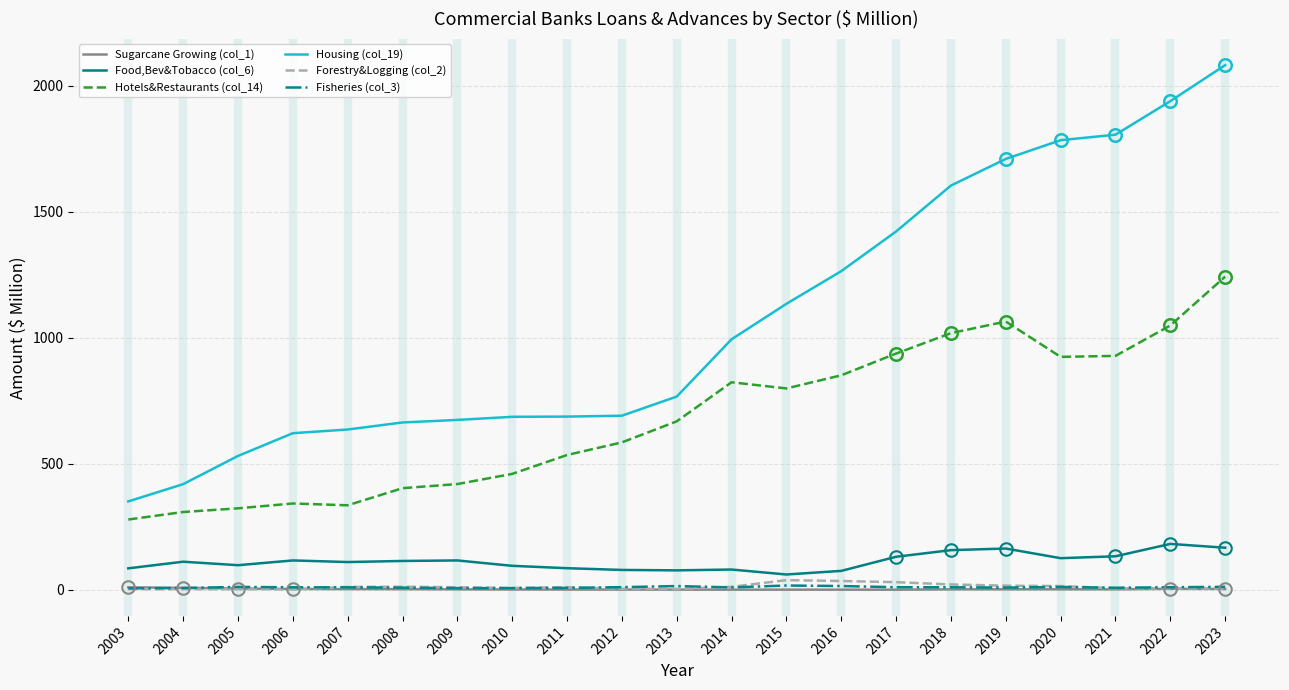

What is the greatest value displayed?

2080.9